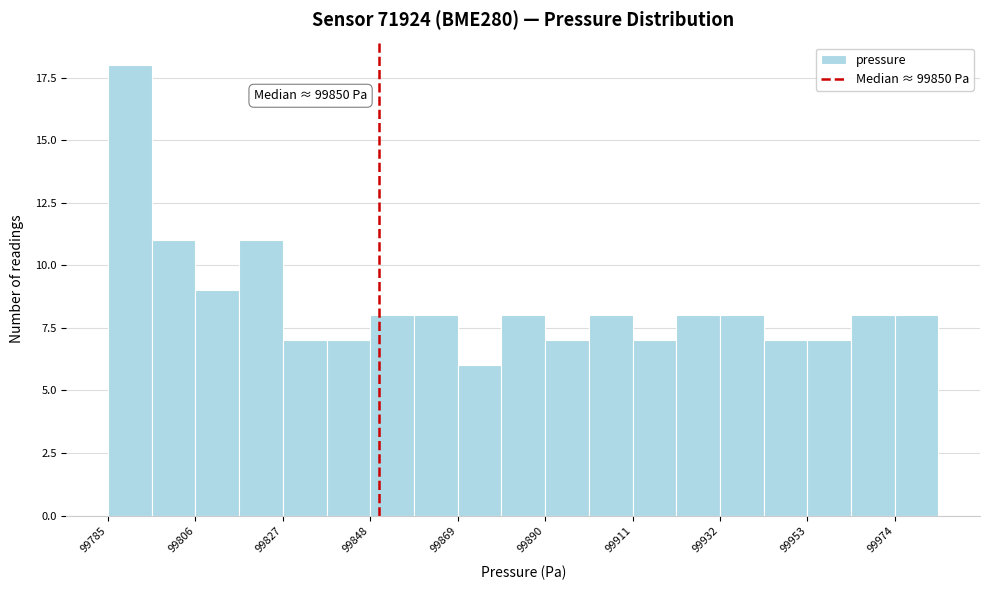

Around what value on the x-axis is the tallest bar? Give the approximate position of its centre, as read against the axis.

99790